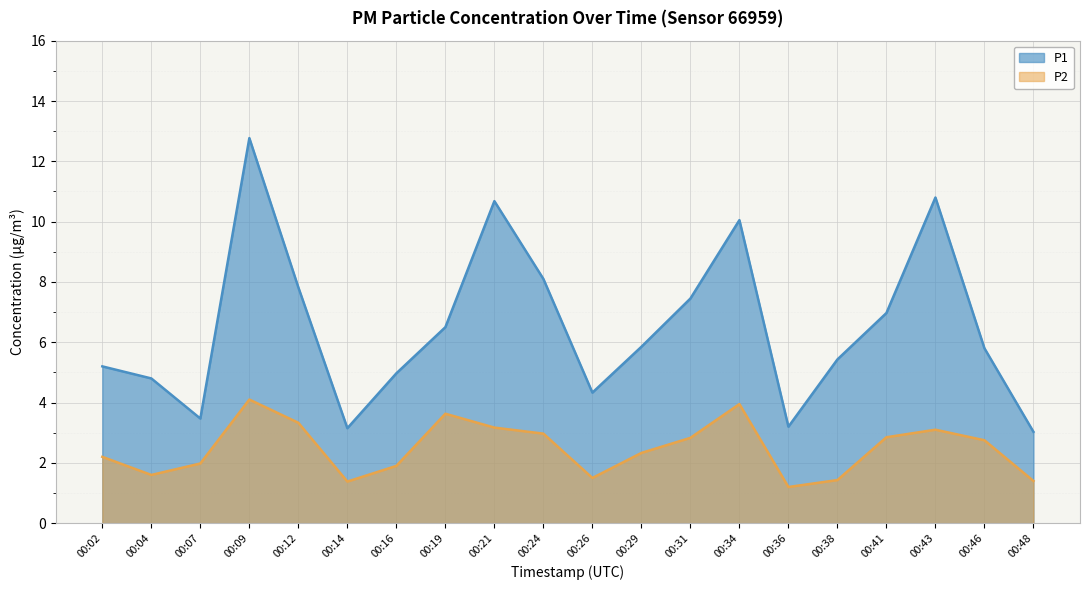

Reading left to right, extract all data points from this chart.

P1: 5.2	4.8	3.5	12.8	7.8	3.1	5.0	6.5	10.7	8.1	4.3	5.8	7.5	10.1	3.2	5.4	7.0	10.8	5.8	3.0
P2: 2.2	1.6	2.0	4.1	3.3	1.4	1.9	3.6	3.2	3.0	1.5	2.3	2.8	4.0	1.2	1.4	2.9	3.1	2.8	1.4